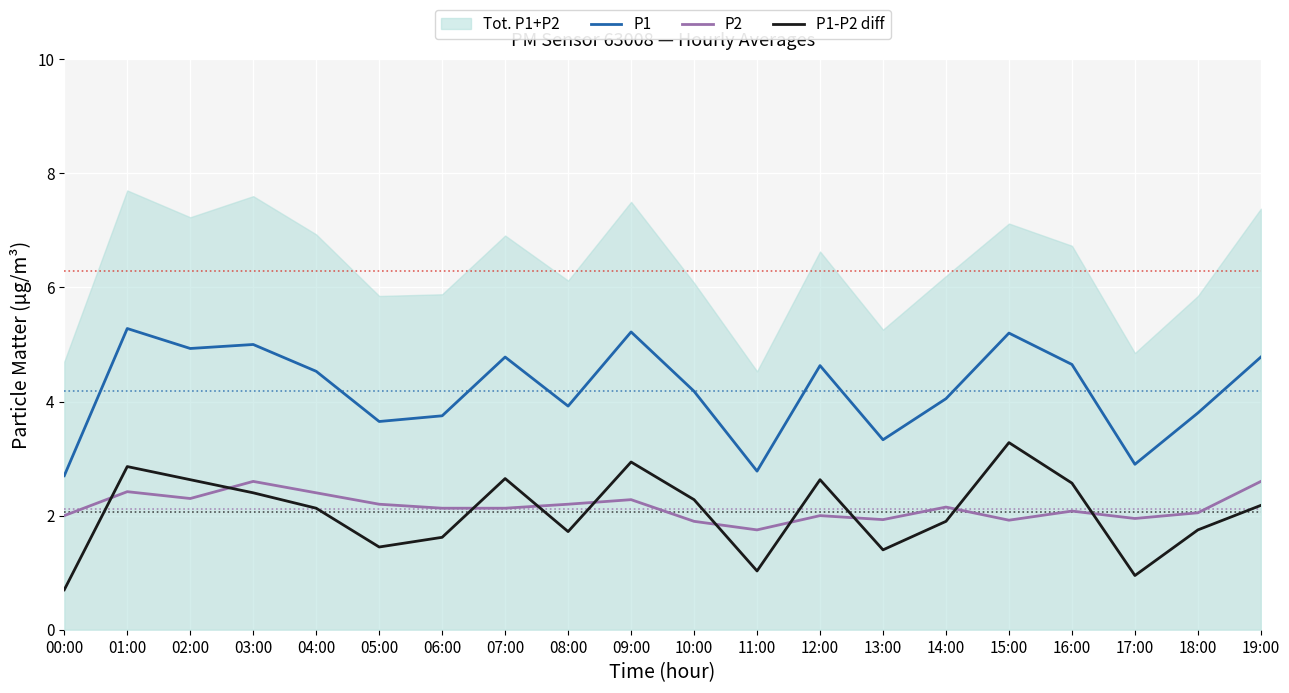

Where is P1-P2 diff nearest to the value 1?

11:00